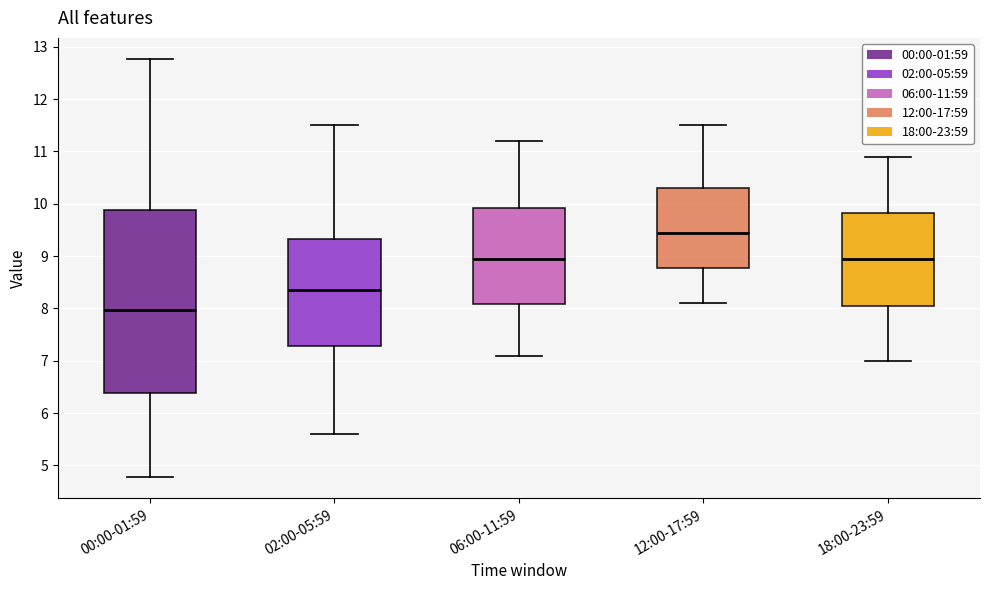

Where does the lower whisker of the box for 02:00-05:59 end on the y-axis? The values are not printed on the chart, so give them approximately, as read against the axis.

5.6